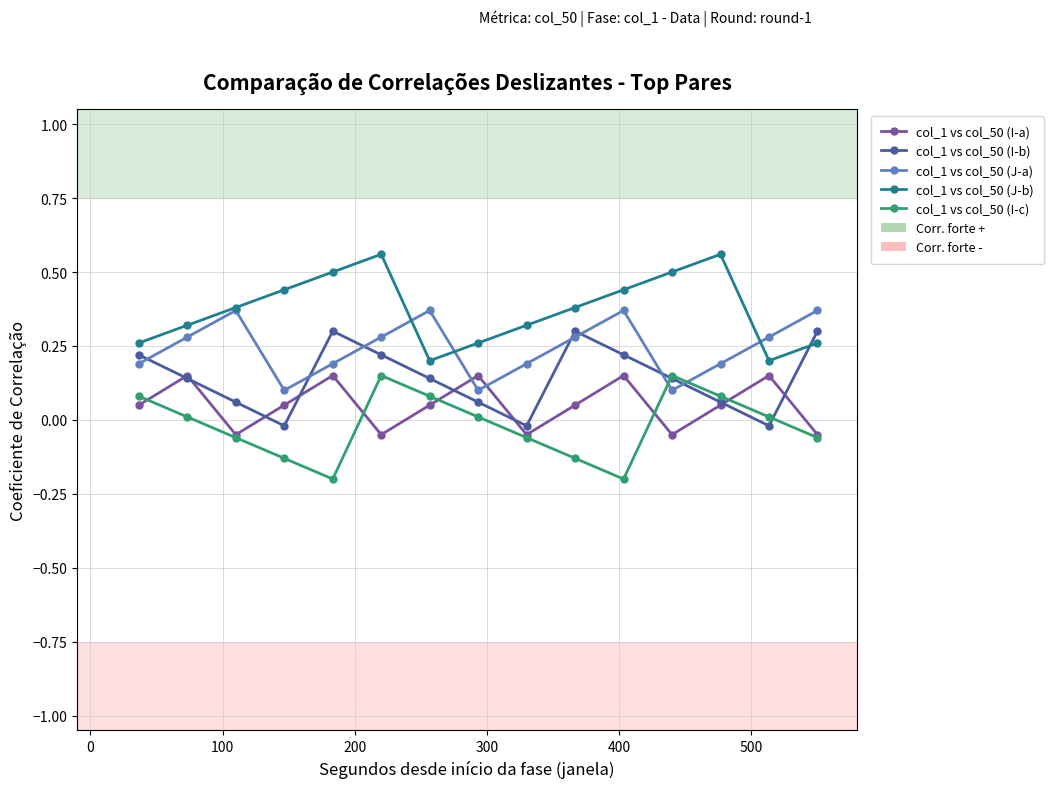

True or false: col_1 vs col_50 (I-b) and col_1 vs col_50 (I-a) cross at least once.

True